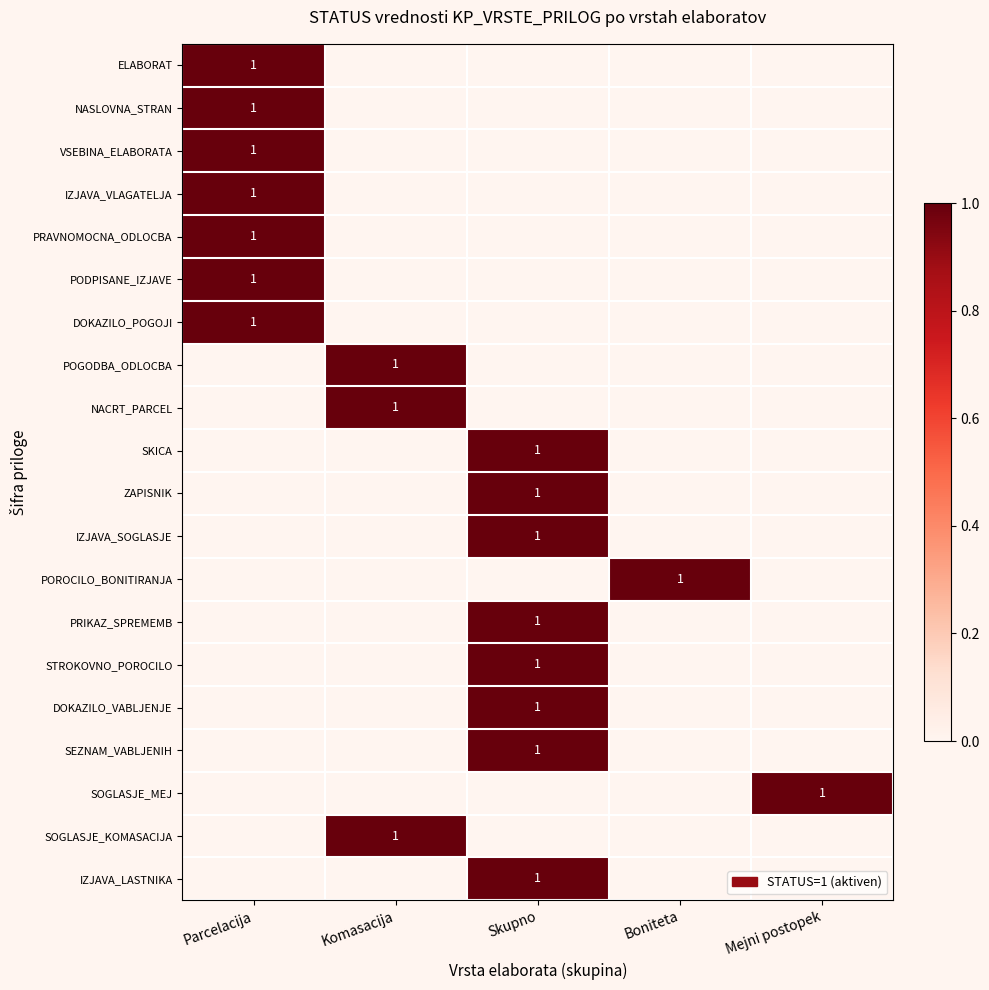

True or false: PODPISANE_IZJAVE has a value of 1 at Parcelacija.

True